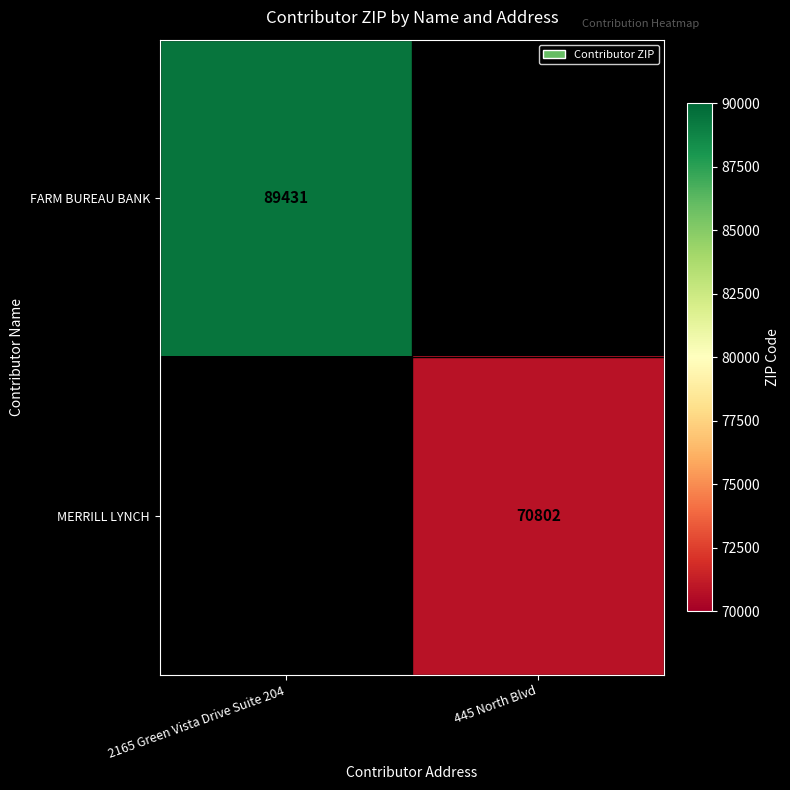

True or false: FARM BUREAU BANK has a value of 89431 at 2165 Green Vista Drive Suite 204.

True